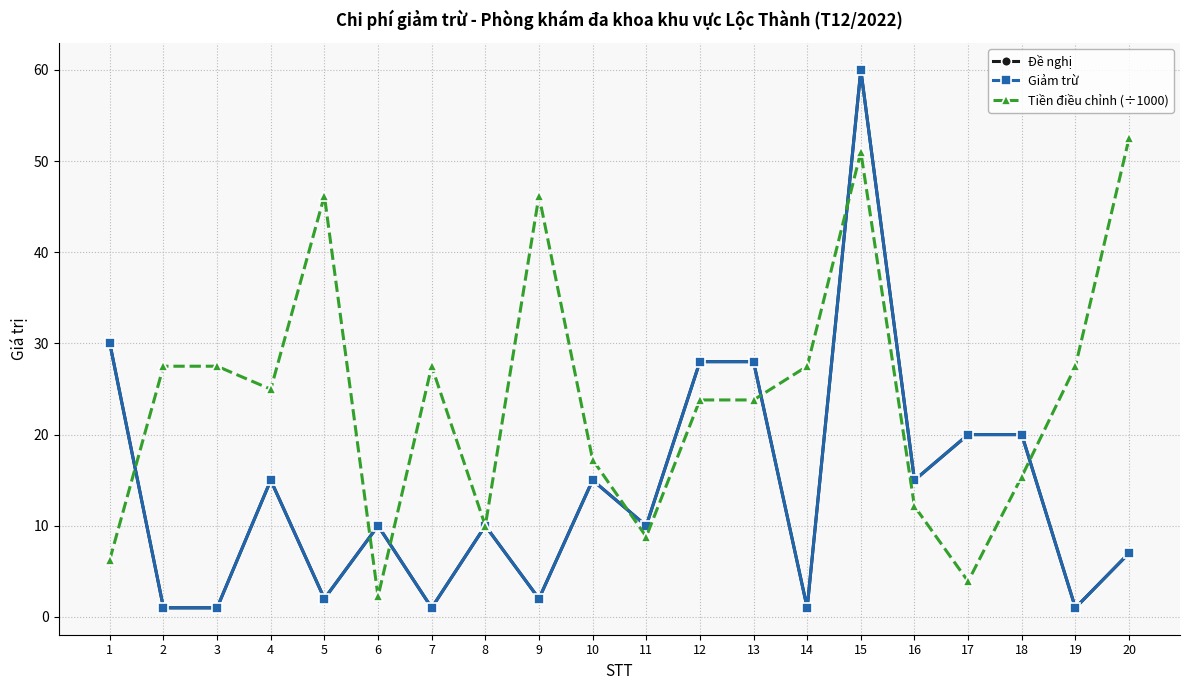

The value of Tiền điều chỉnh (÷1000) at 4 is 12.5. True or false?

False